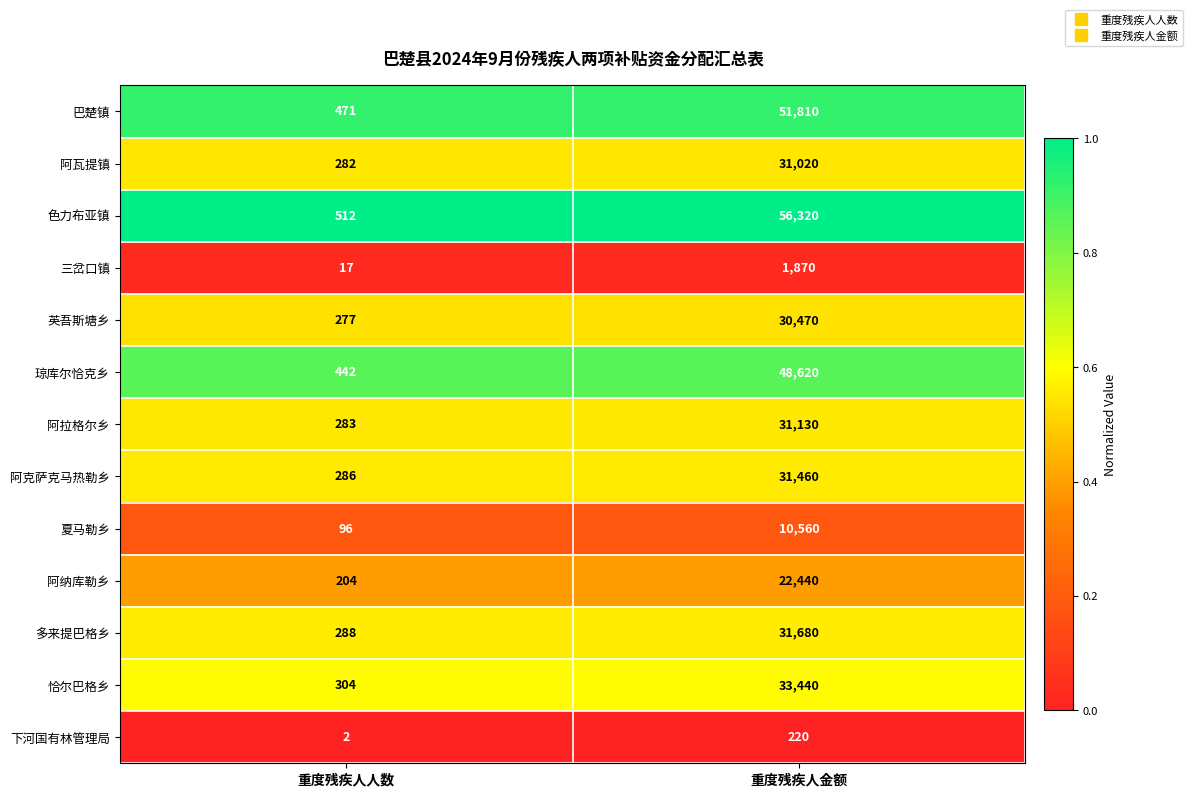

What is the difference between the highest and lowest values at 重度残疾人人数?

510